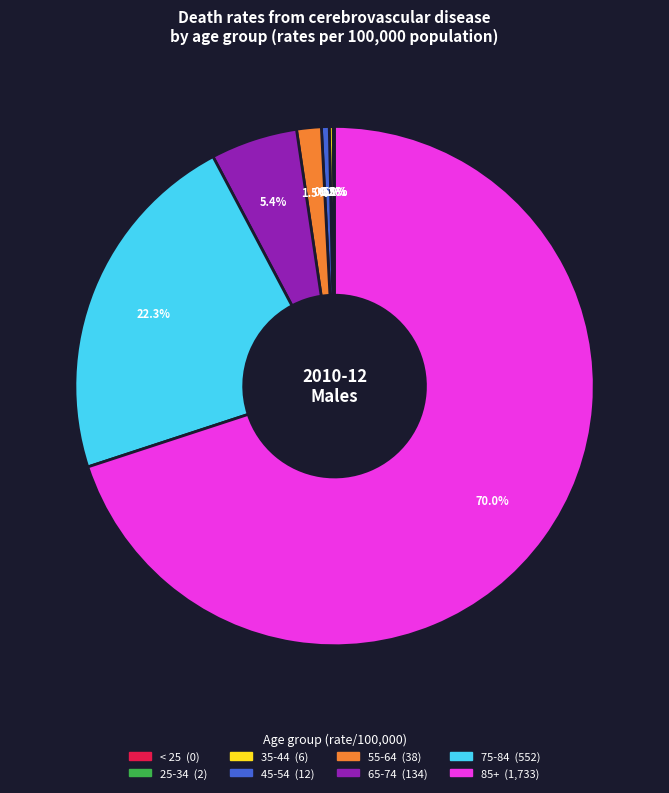

Which slice is the largest?

85+